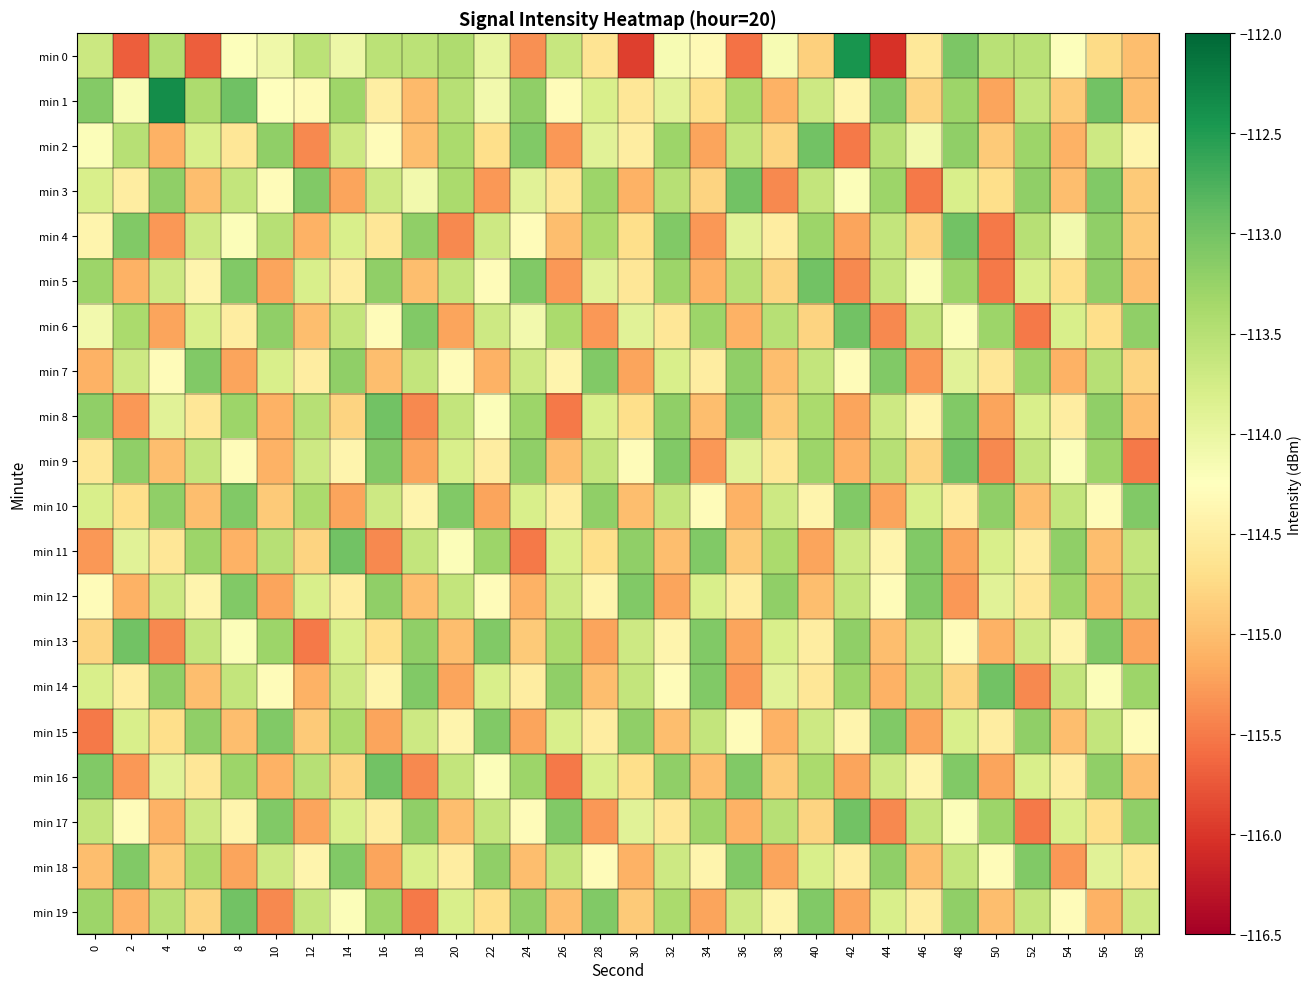

At which category is the sum across all series the highest?

48